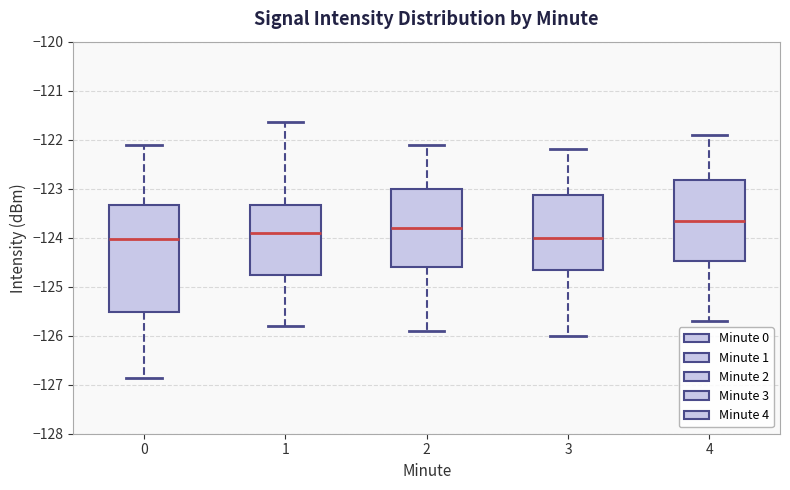

Reading left to right, transcribe this box plot: for each box, give where its median line is, the range the box spans, and where its two whiskers end, as read against the y-axis. The values are not printed on the chart, so give them approximately, as read against the axis.

0: median -124.0, box -125.5 to -123.3, whiskers -126.9 to -122.1
1: median -123.9, box -124.8 to -123.3, whiskers -125.8 to -121.6
2: median -123.8, box -124.6 to -123.0, whiskers -125.9 to -122.1
3: median -124.0, box -124.6 to -123.1, whiskers -126.0 to -122.2
4: median -123.6, box -124.5 to -122.8, whiskers -125.7 to -121.9